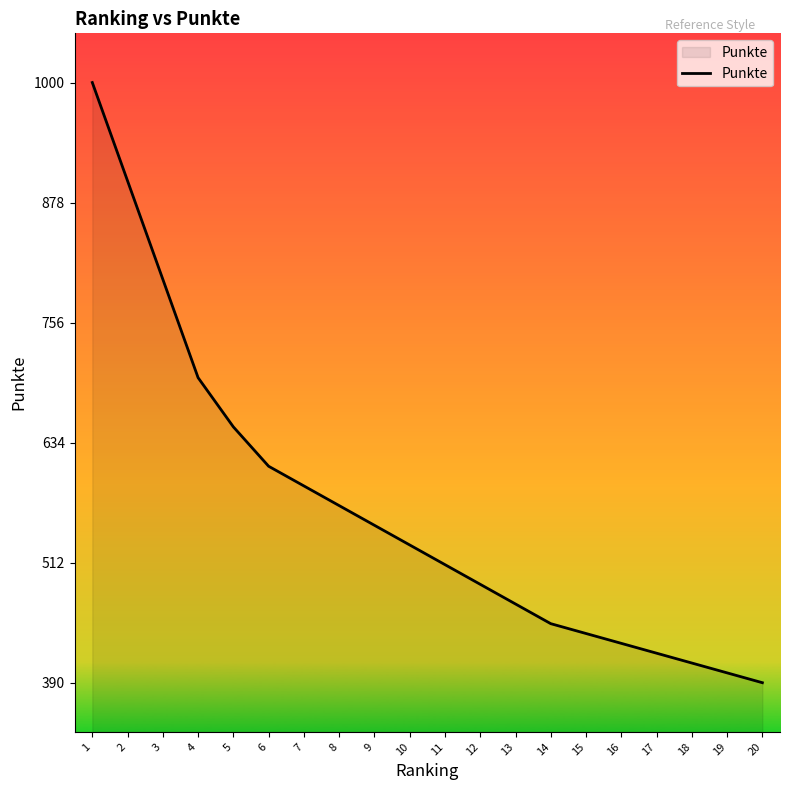

What is the ratio of the value at 11 to the value at 1?

0.5